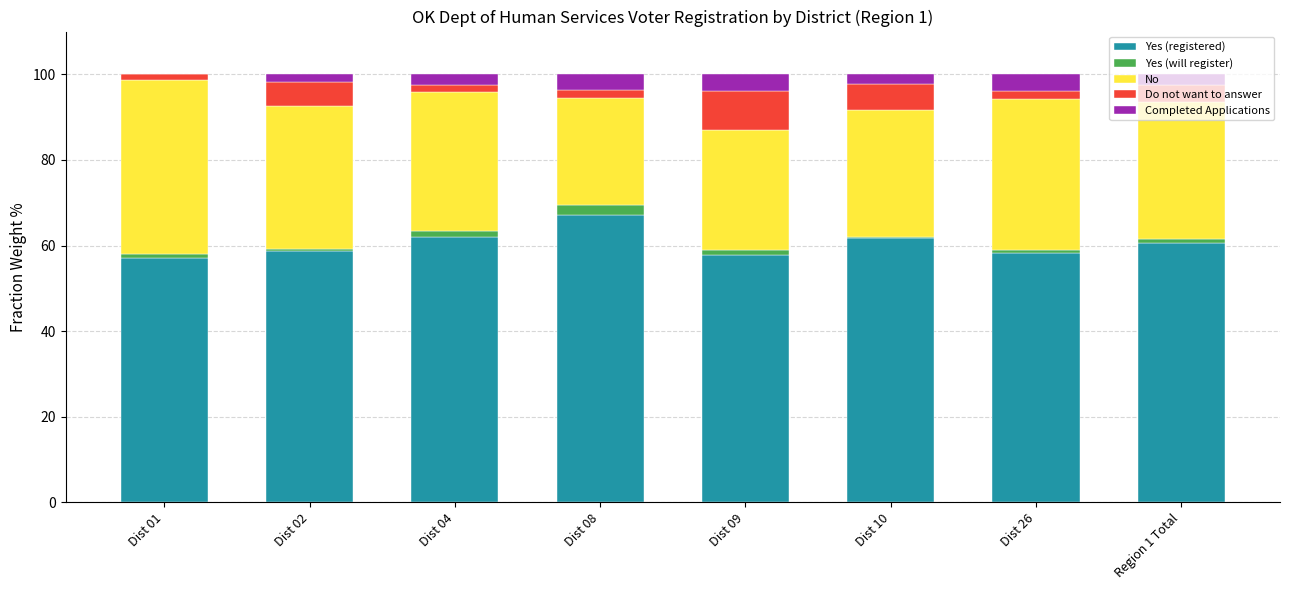

The Yes (registered) series shows 102.2 at Dist 04. True or false?

False